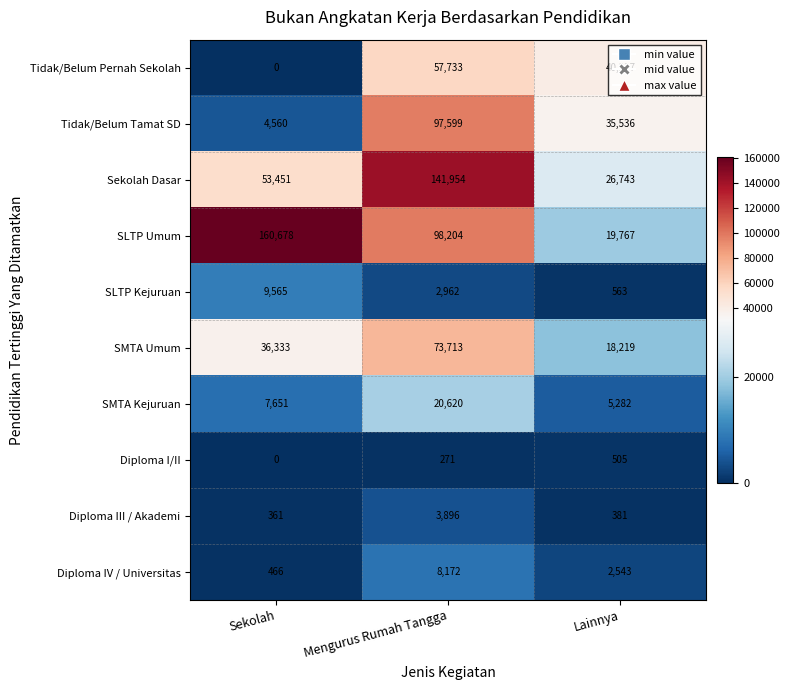

True or false: Diploma III / Akademi has a value of 381 at Lainnya.

True